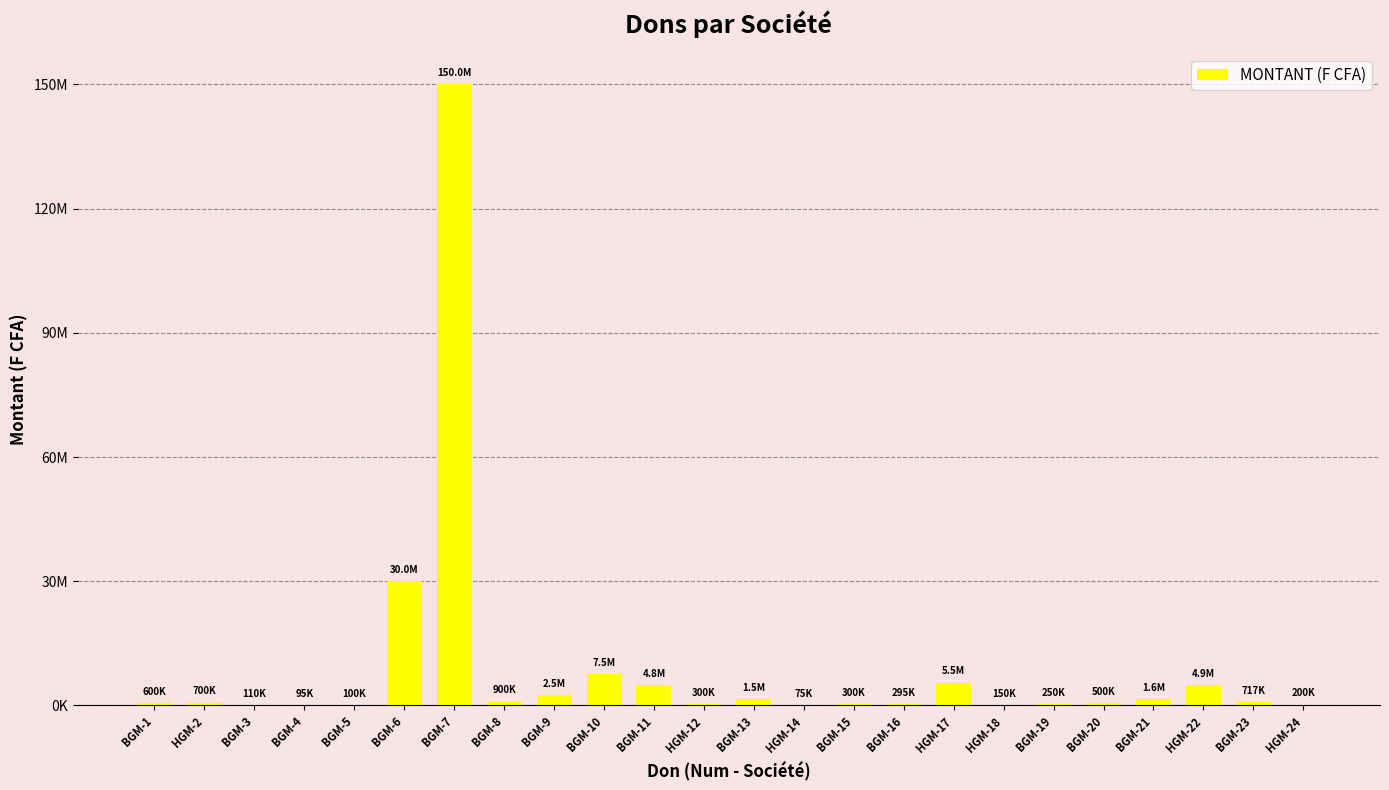

Are the bars horizontal?

No